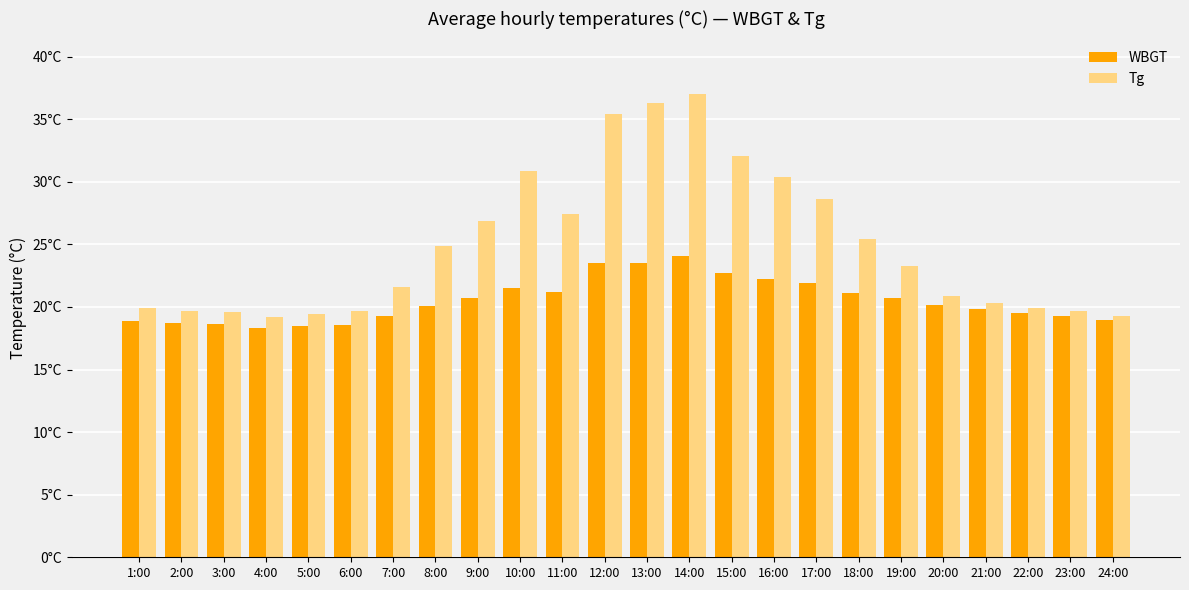

Which series has the largest range (max minus min)?

Tg